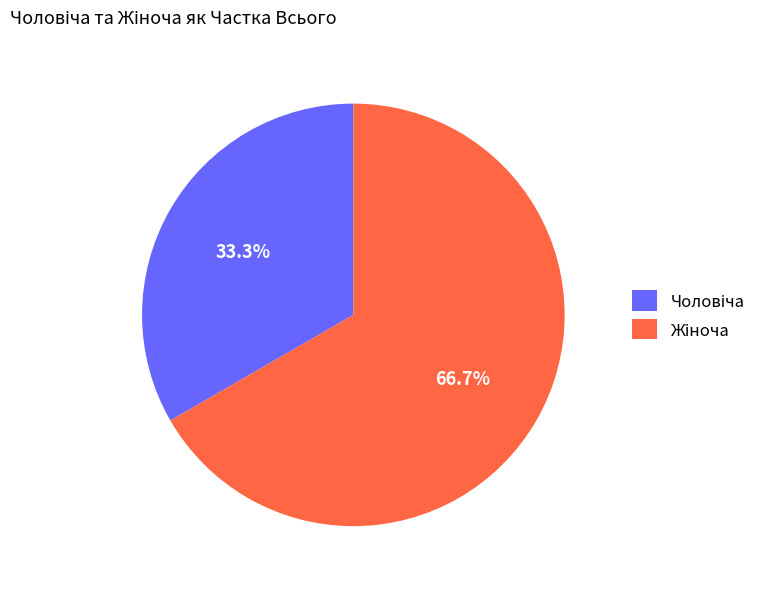

Is there a majority slice in this chart?

Yes